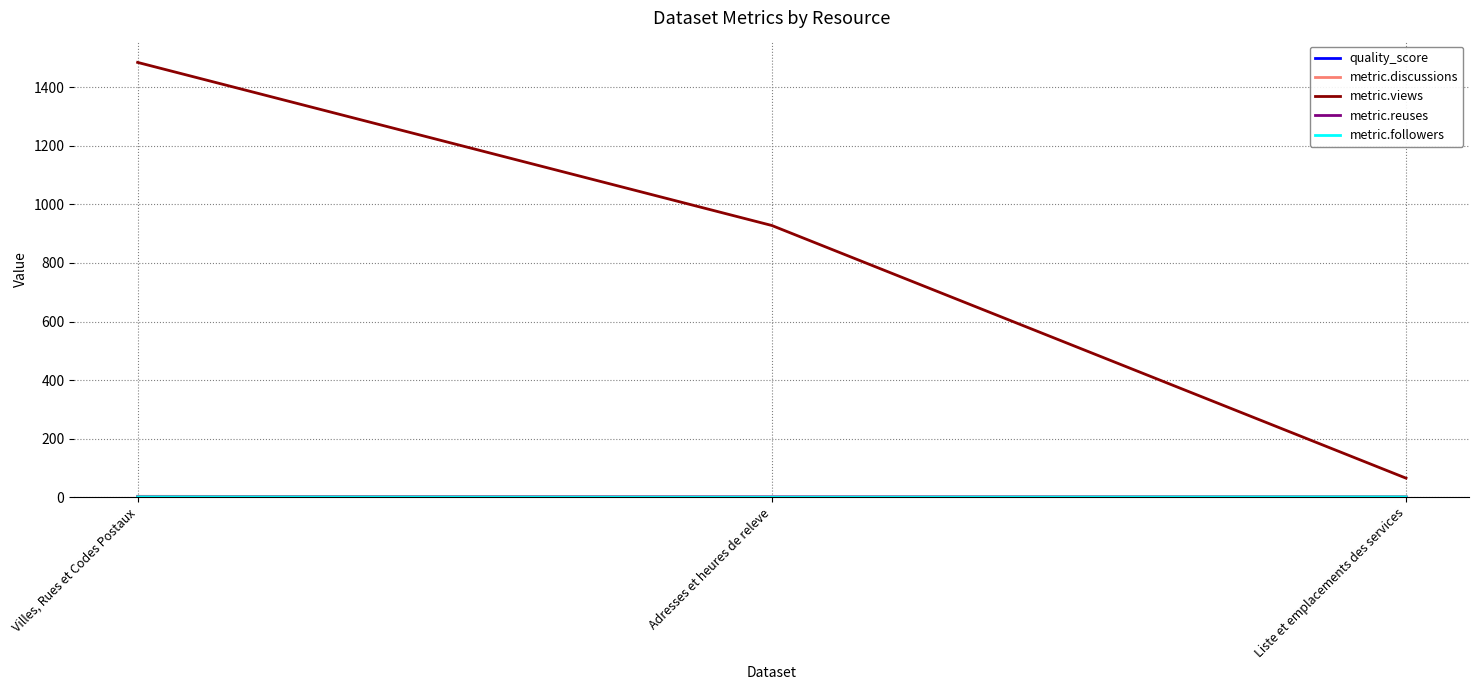

The metric.views series shows 1485.0 at Villes, Rues et Codes Postaux. True or false?

True